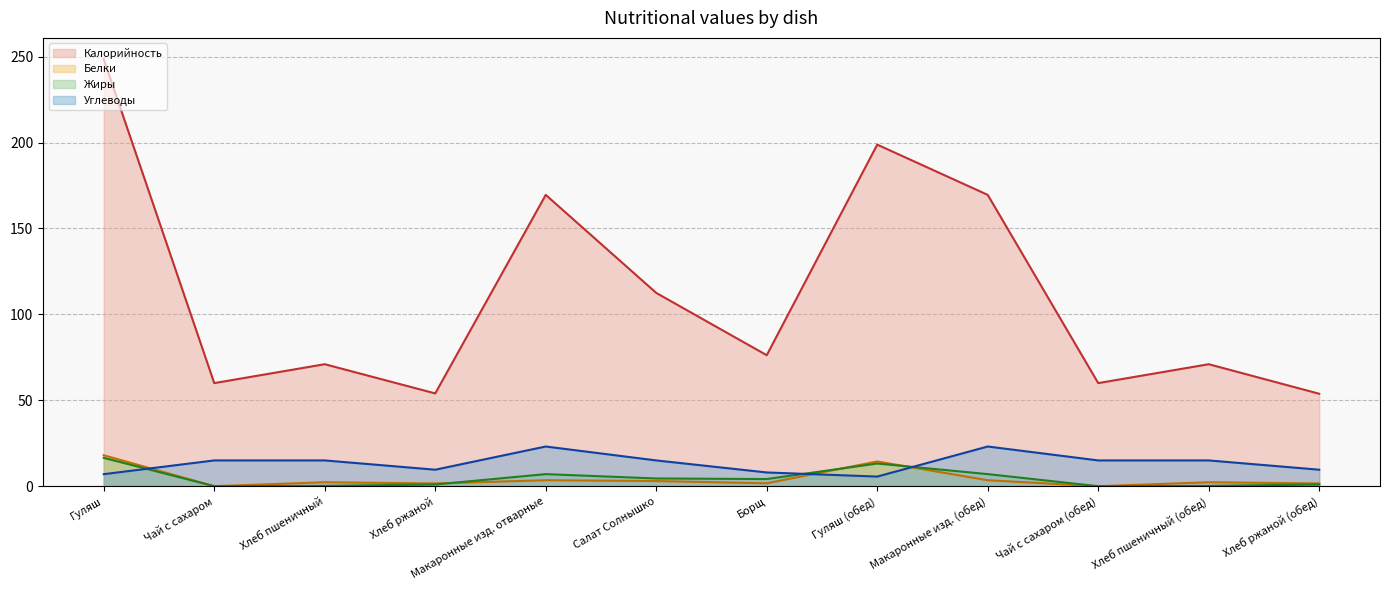

At which category is the sum across all series the highest?

Гуляш